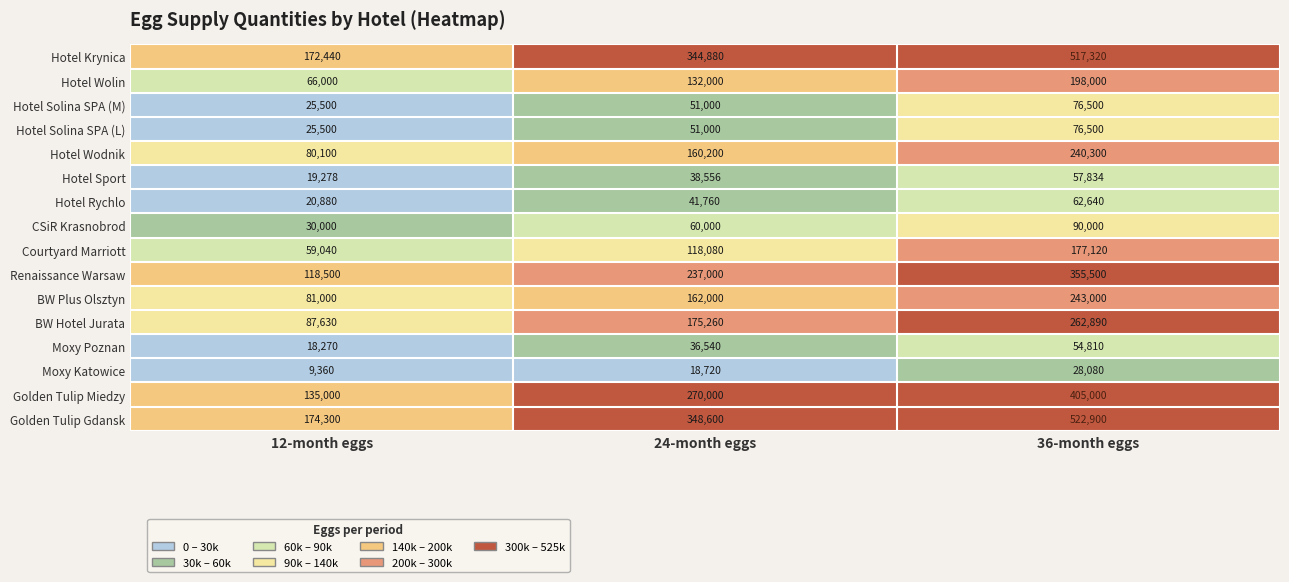

How many BW Hotel Jurata values are between 87630 and 262890?

3